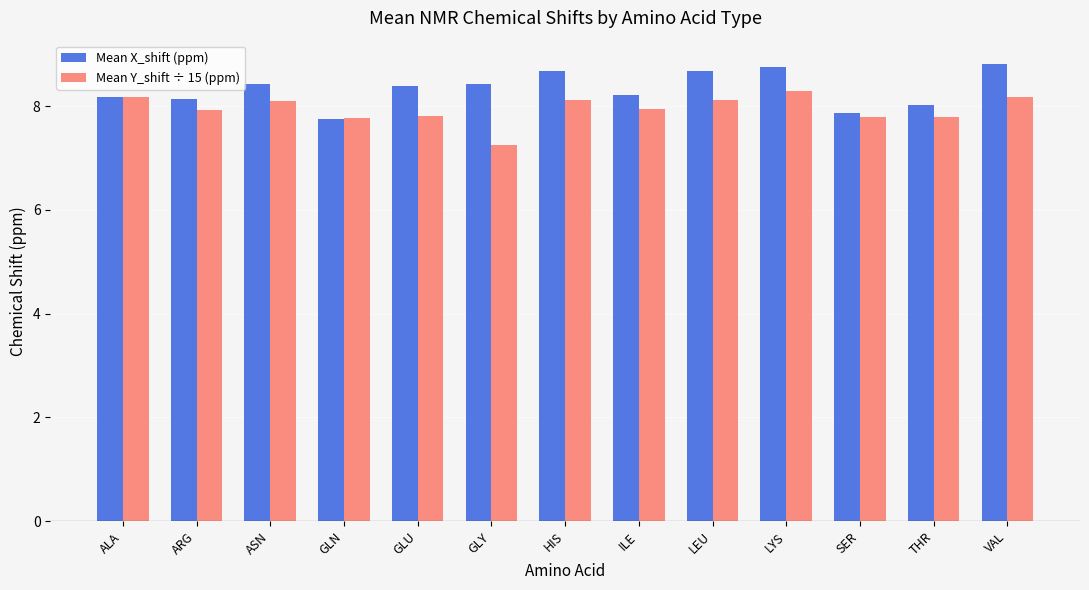

What is the label of the 5th bar from the left?

GLU